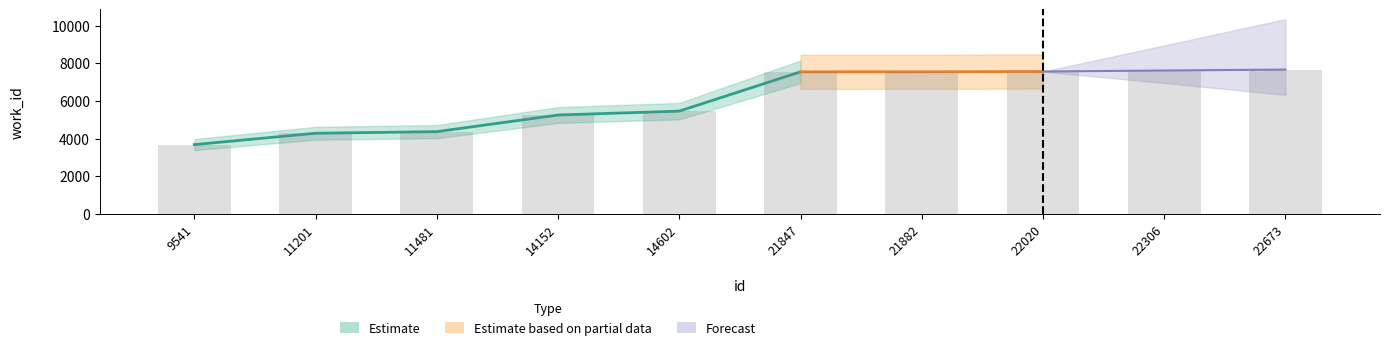

What is the value of the Forecast bar at the 4th from the left?

5253